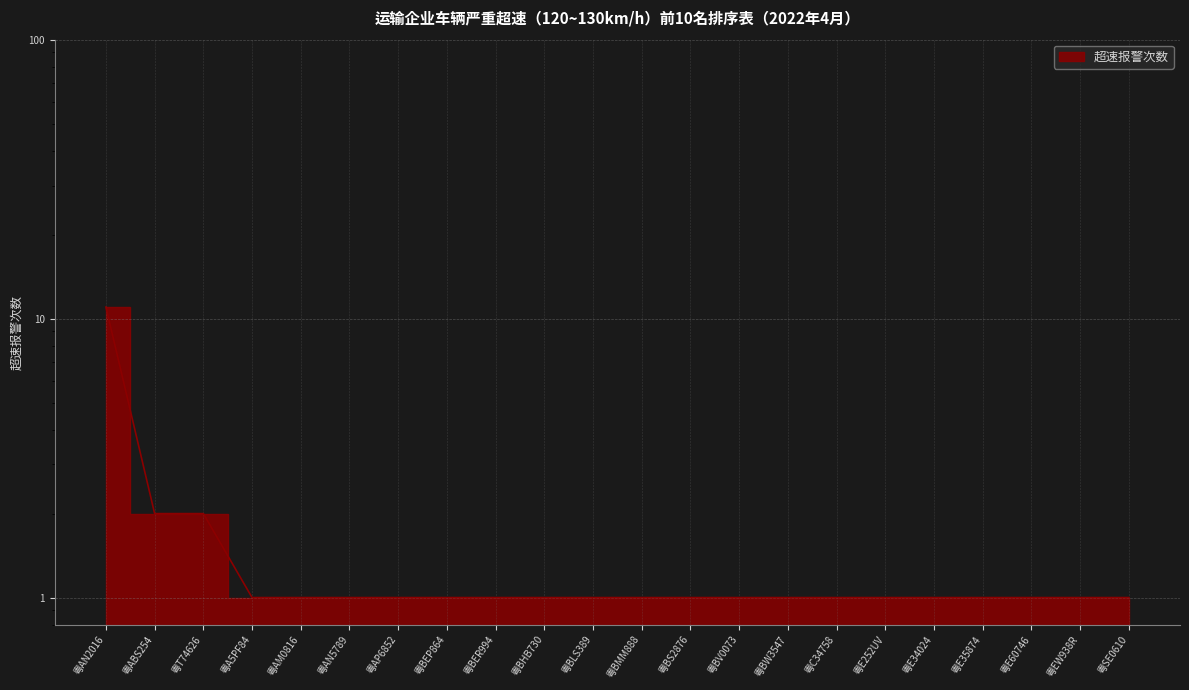

What is the ratio of the value at 粤BV0073 to the value at 粤ABS254?

0.5